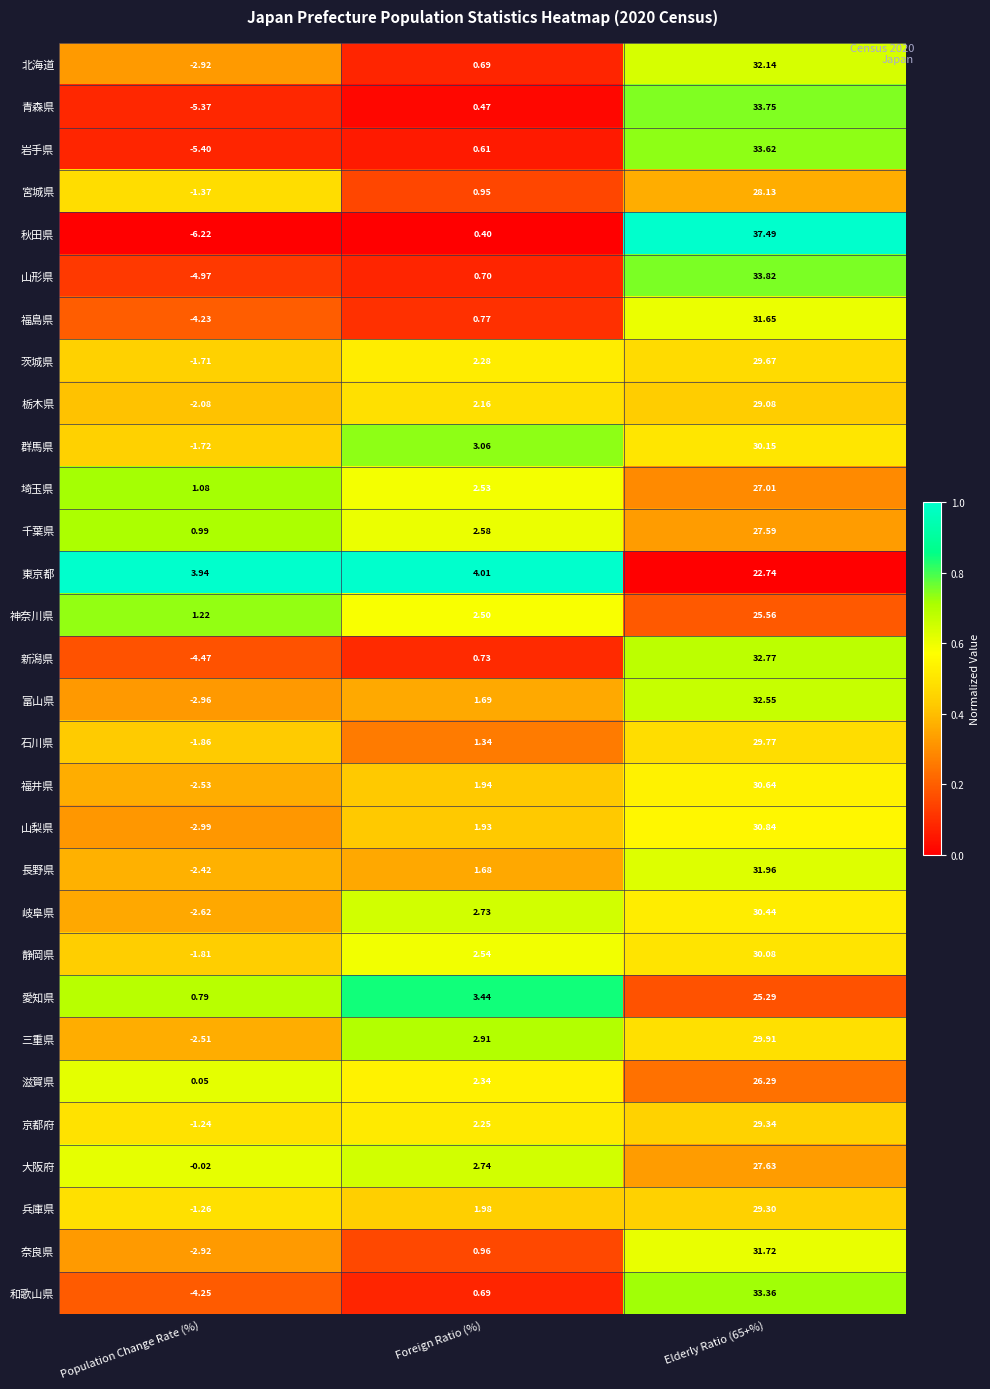

Which series has the largest range (max minus min)?

秋田県